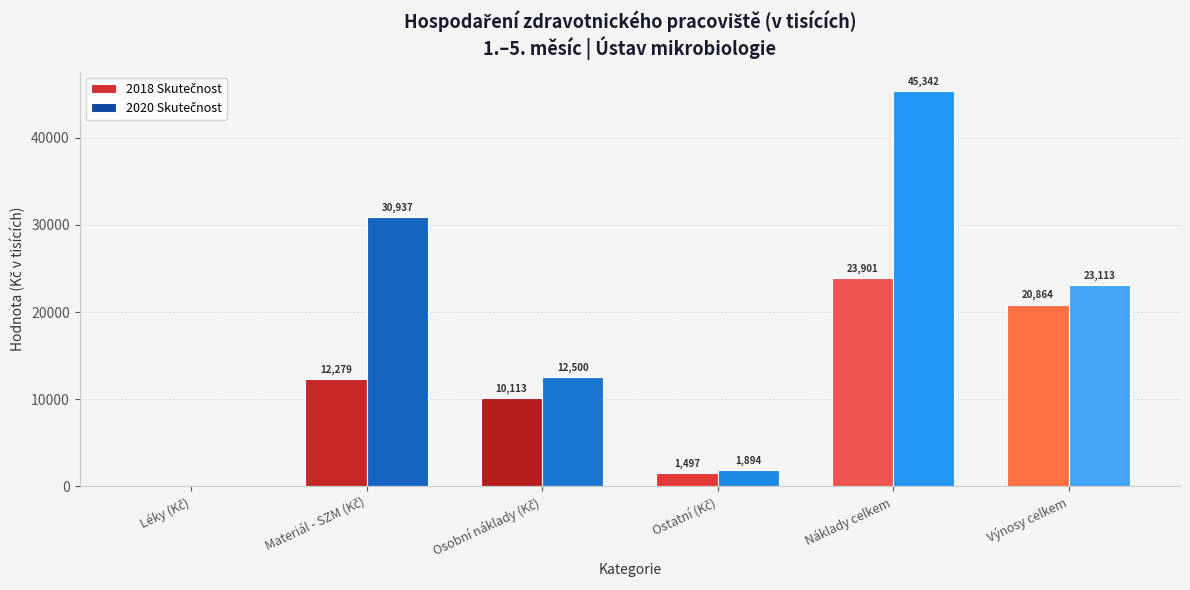

Count the number of data series in this chart.

2